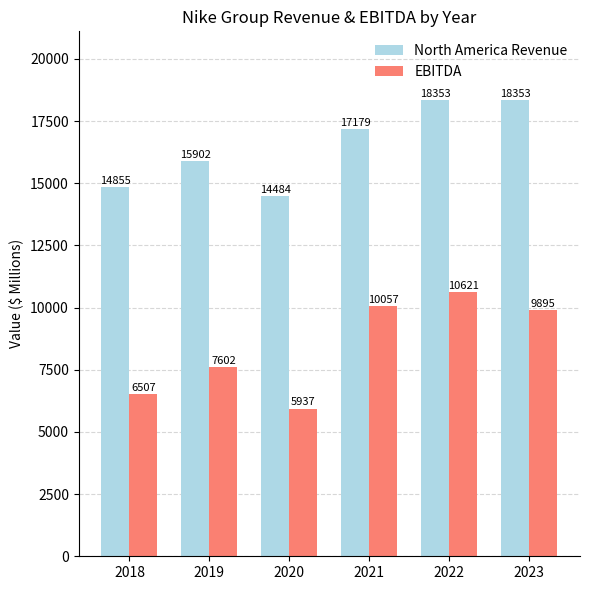

Which series has the largest total across all categories?

North America Revenue